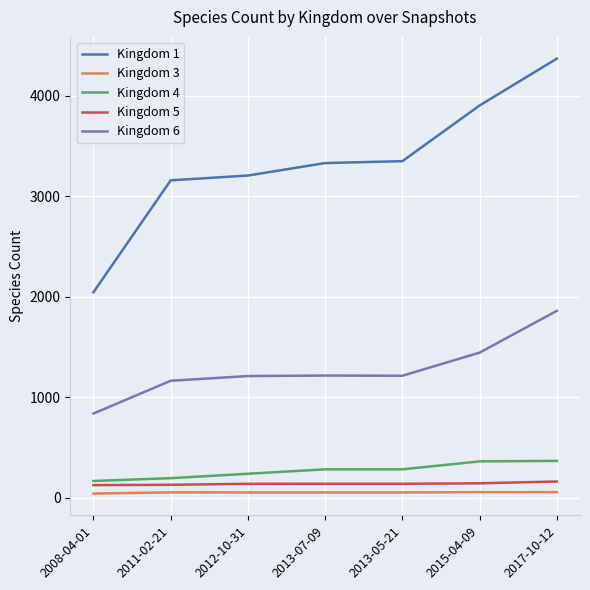

True or false: Kingdom 1 and Kingdom 4 intersect in this chart.

False